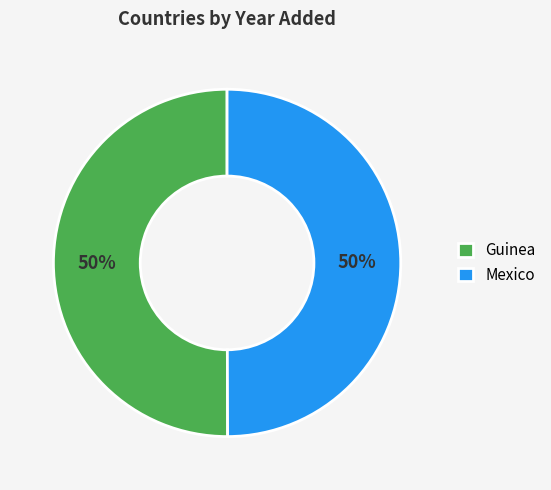

To the nearest percent, what percentage of the pie is Guinea?

50%